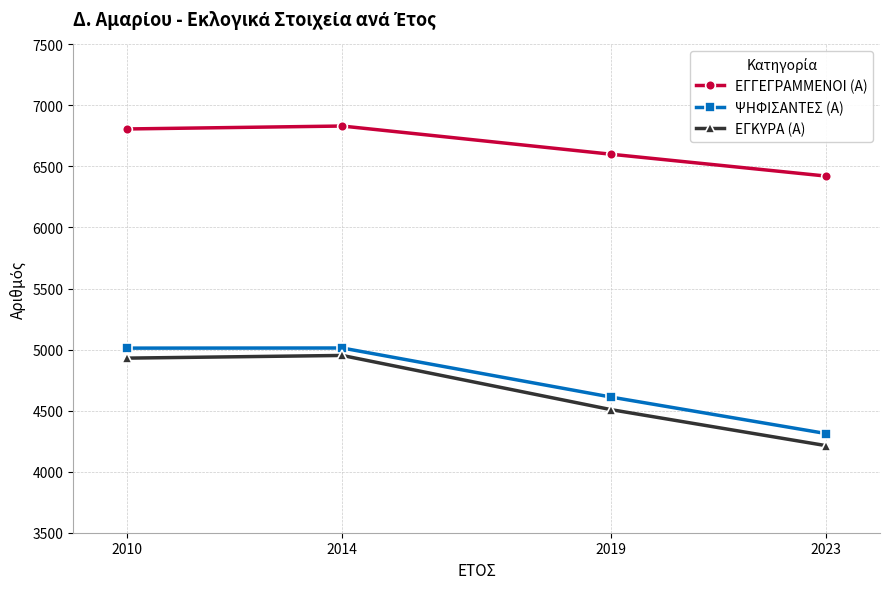

What value does the ΨΗΦΙΣΑΝΤΕΣ (Α) series have at 2019?

4611